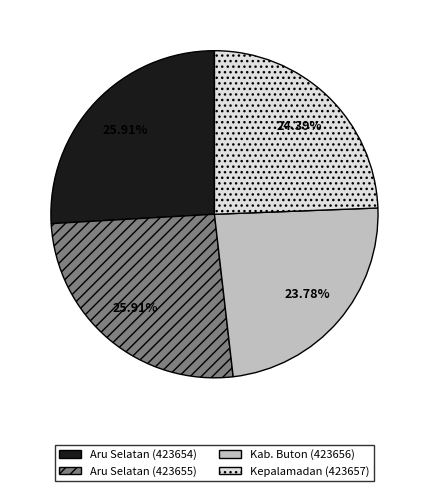

Does Aru Selatan (423655) represent more than half of the total?

No